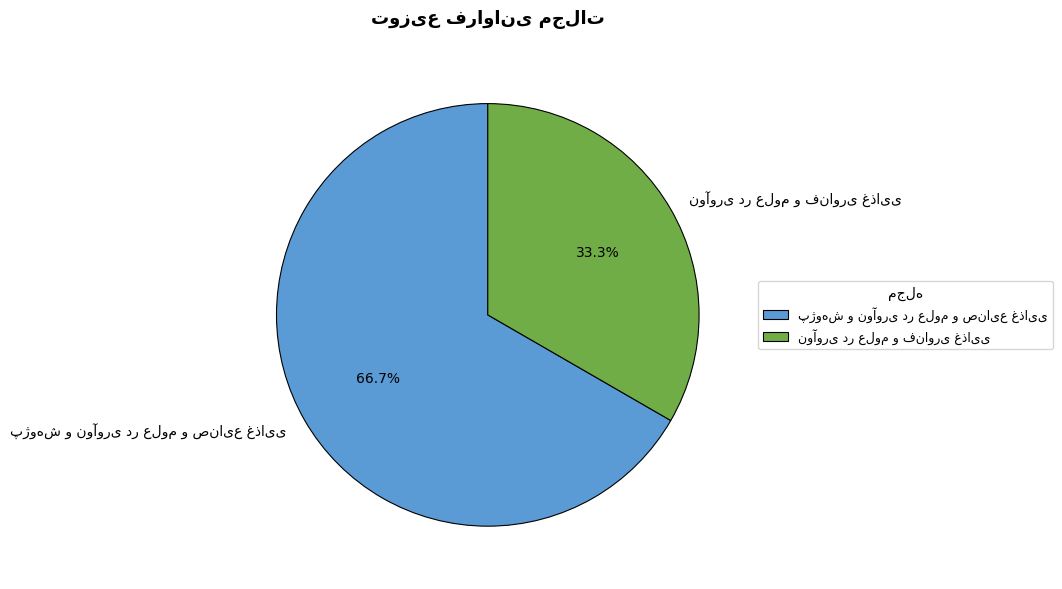

Does any single category account for the majority?

Yes